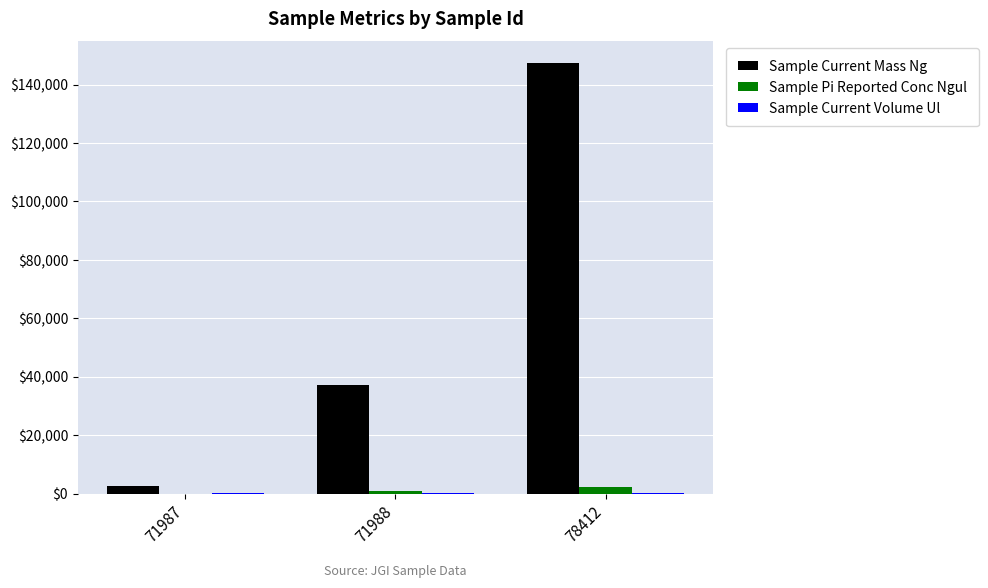

How many categories are shown in the chart?

3